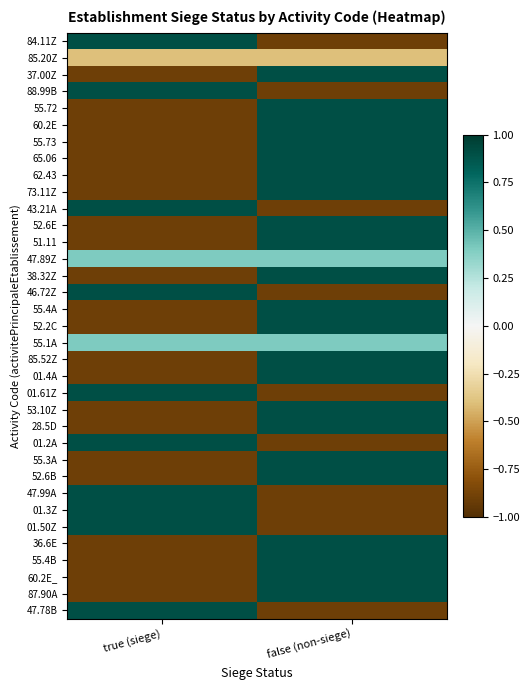

Rank the series by their maximum value, from lowest to highest.

85.20Z, 47.89Z, 55.1A, 84.11Z, 37.00Z, 88.99B, 55.72, 60.2E, 55.73, 65.06, 62.43, 73.11Z, 43.21A, 52.6E, 51.11, 38.32Z, 46.72Z, 55.4A, 52.2C, 85.52Z, 01.4A, 01.61Z, 53.10Z, 28.5D, 01.2A, 55.3A, 52.6B, 47.99A, 01.3Z, 01.50Z, 36.6E, 55.4B, 60.2E_, 87.90A, 47.78B